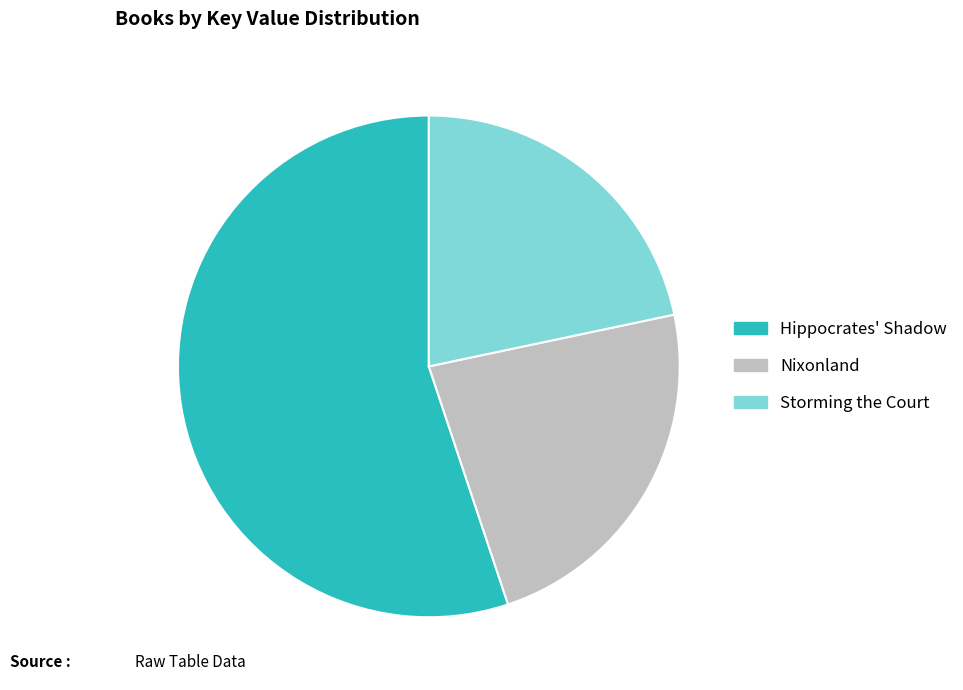

True or false: Storming the Court accounts for 22% of the total.

True